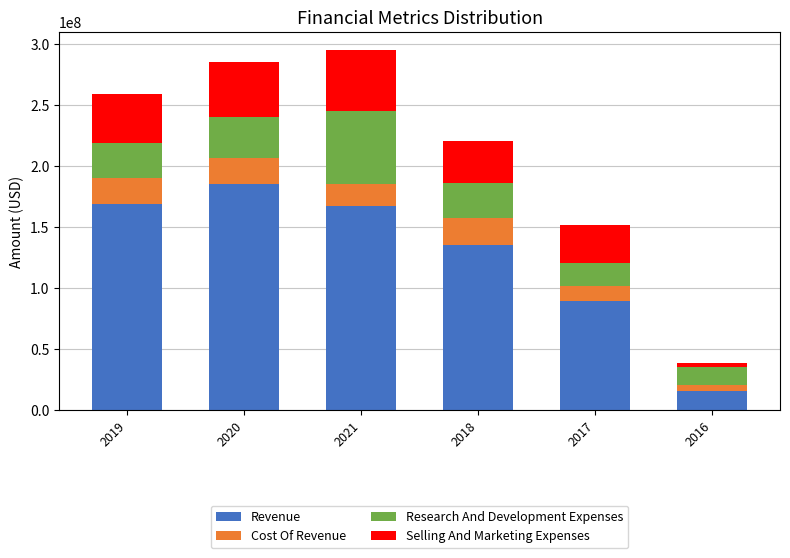

What is the difference between the maximum and minimum values in the Revenue series?

169821000